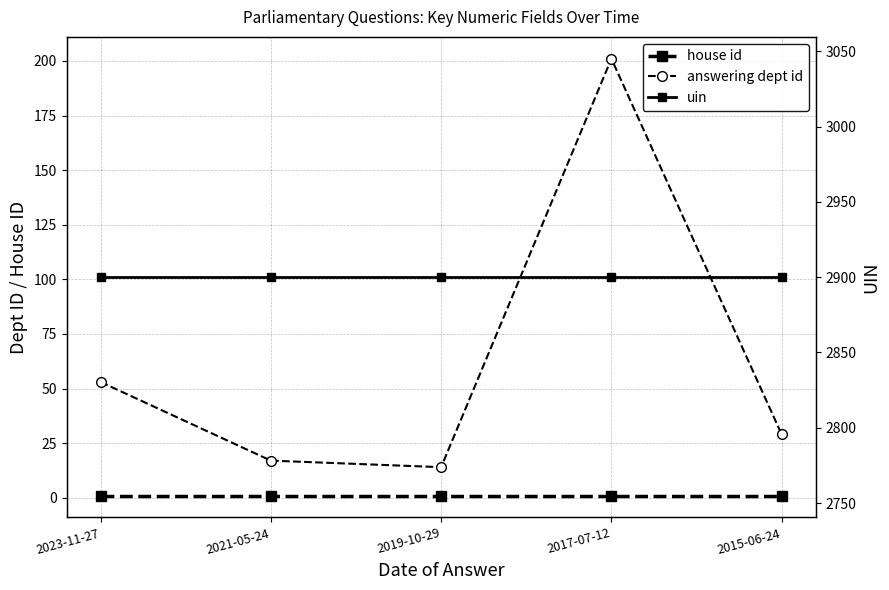

What value does the answering dept id series have at 2017-07-12?

201